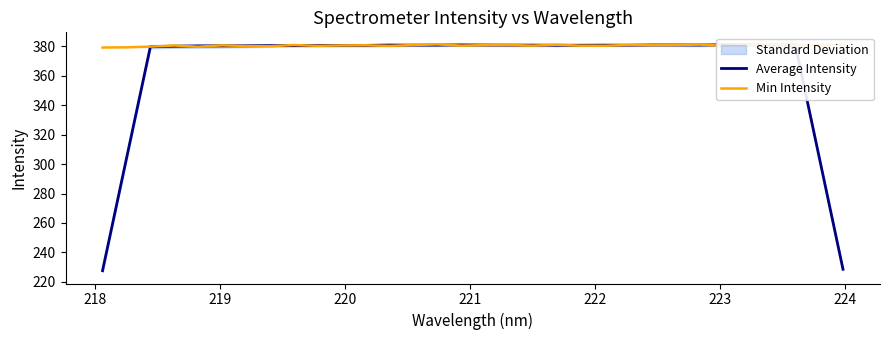

How many lines are shown in the chart?

2